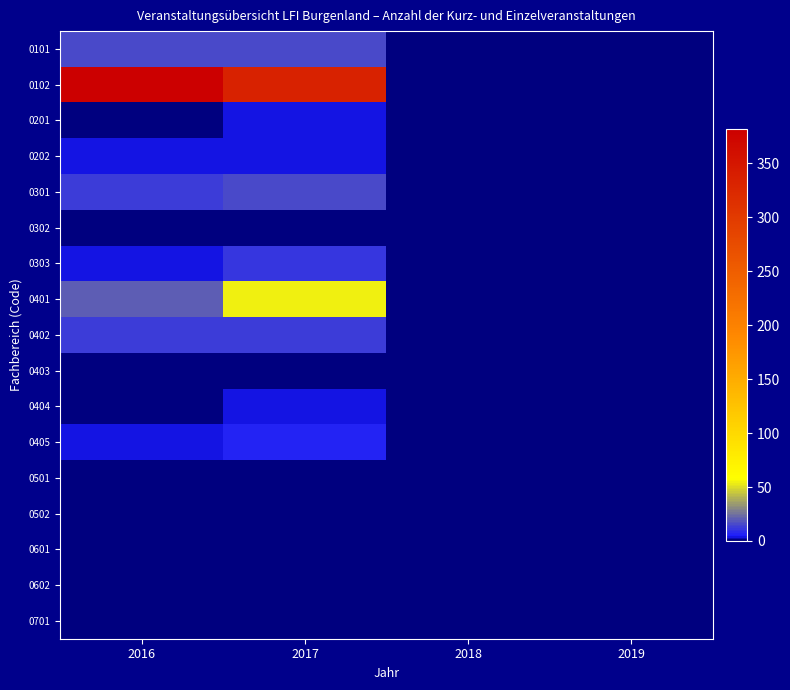

Which has a higher value, 2018 or 2016?

2016